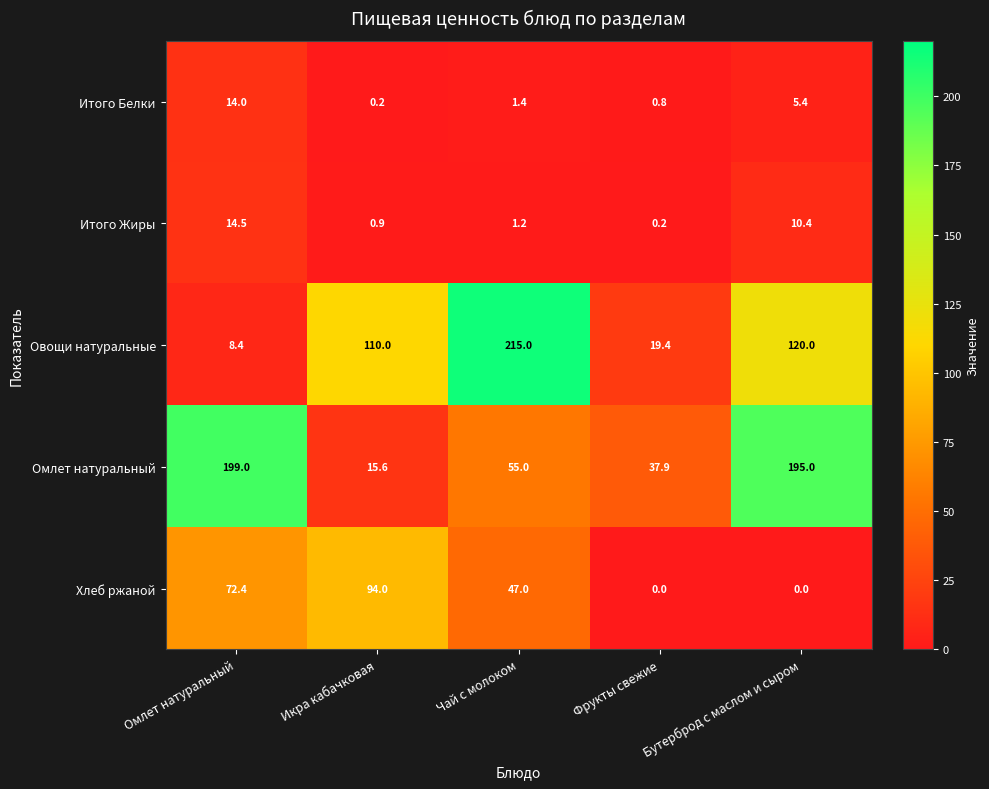

What is the total value across all series at Чай с молоком?

319.6